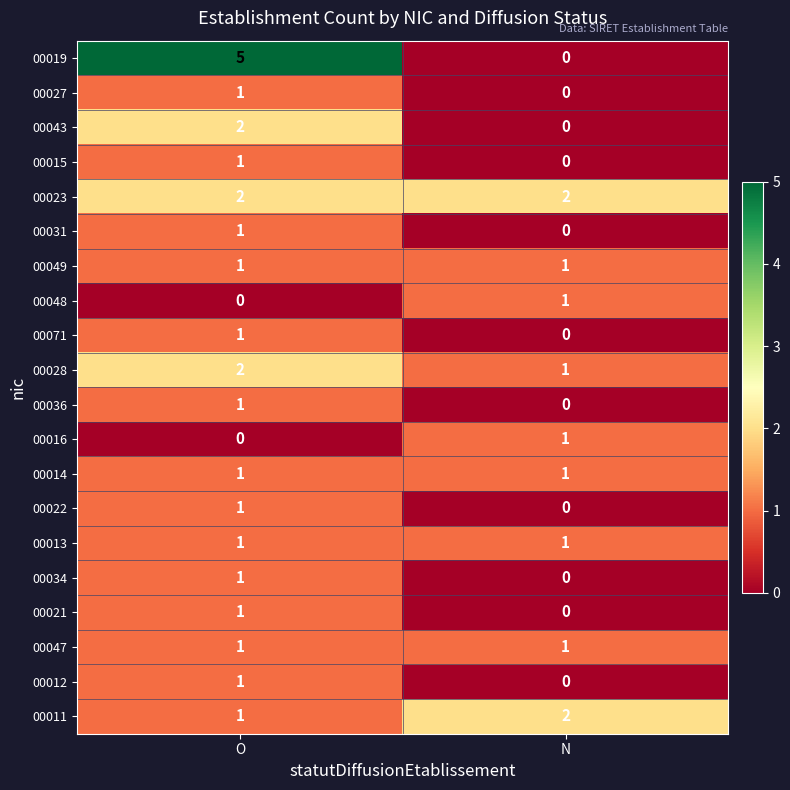

What is the total value across all series at O?

25